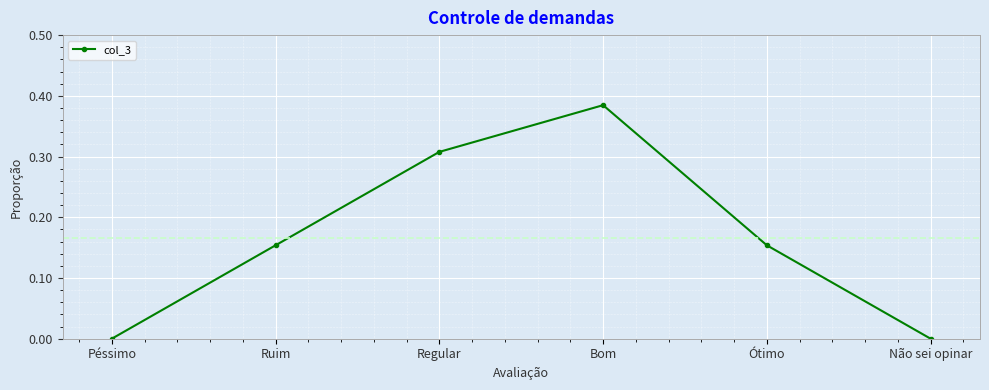

What is the label of the 1st point from the right?

Não sei opinar